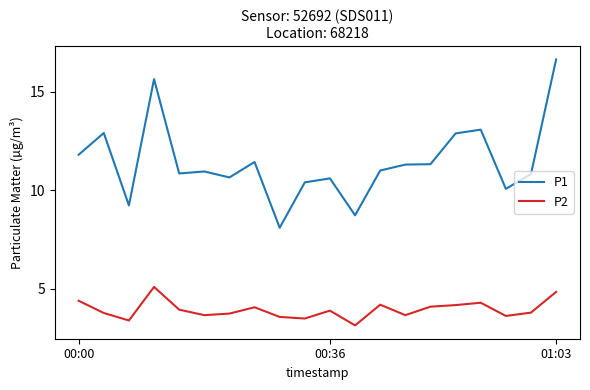

Which series has the largest total across all categories?

P1